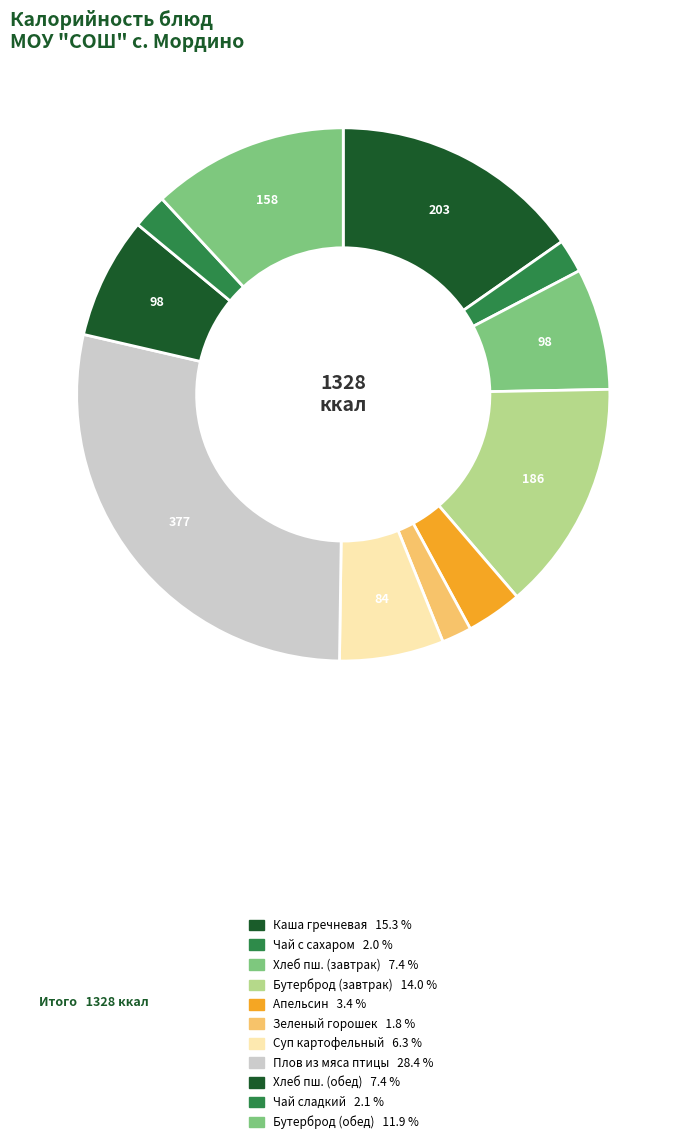

Which category has the smallest portion of the pie?

зеленый горошек